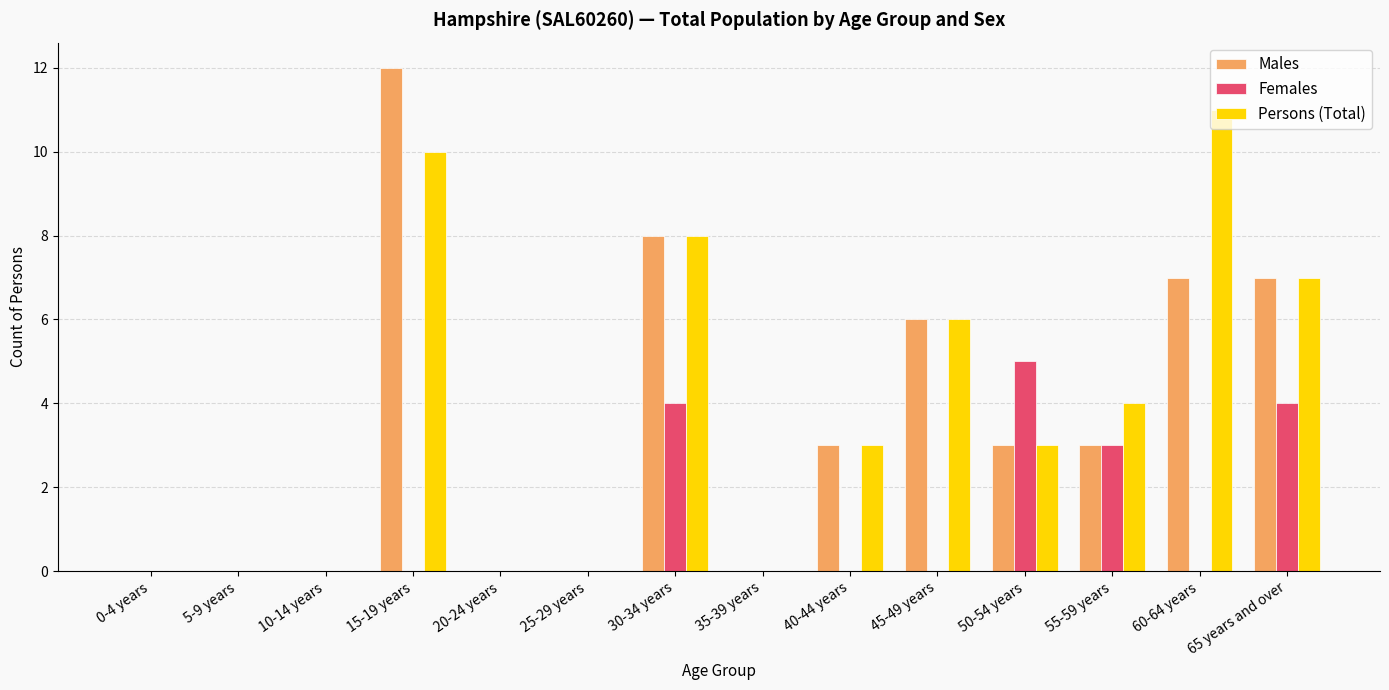

How many distinct data groups are displayed?

3